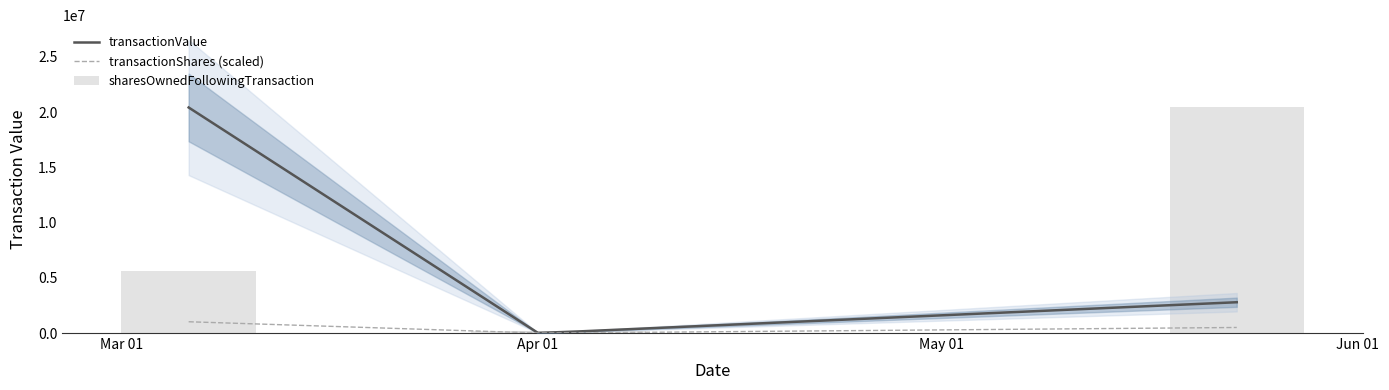

Rank the series by their maximum value, from highest to lowest.

transactionValue, sharesOwnedFollowingTransaction, transactionShares (scaled)